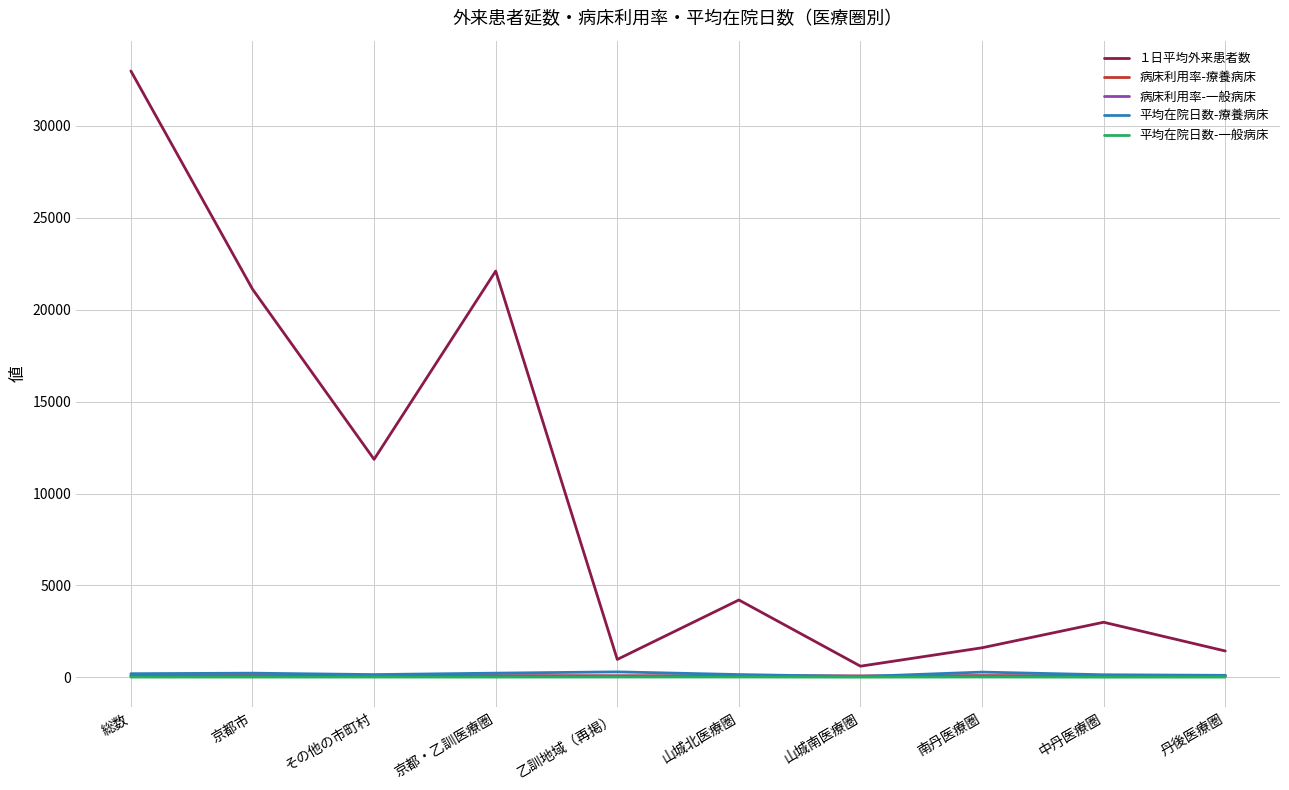

Which series has the largest total across all categories?

１日平均外来患者数